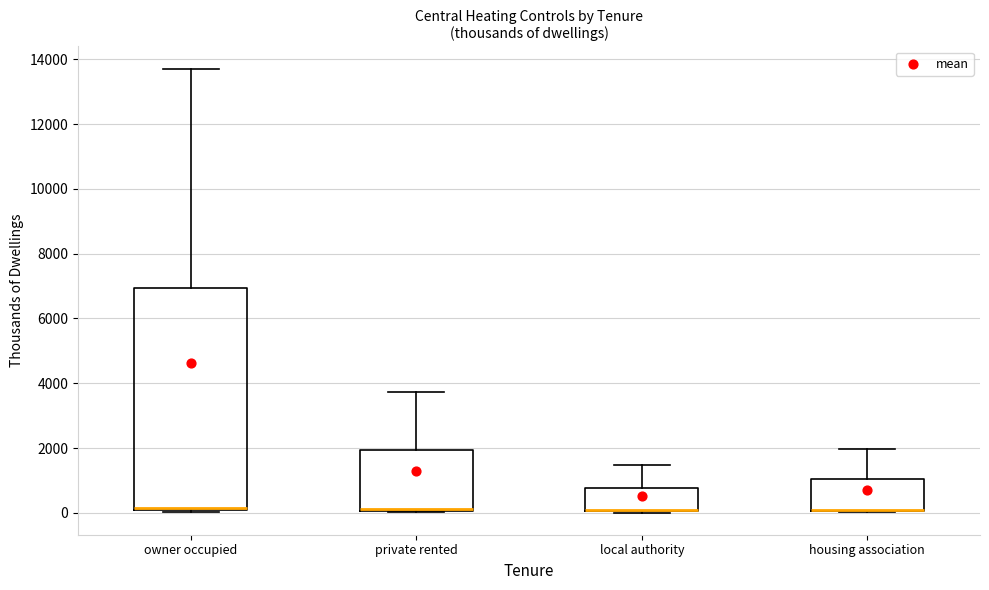

Reading left to right, read every box against the y-axis: the position of its median line, the range the box covers, and the ends of its whiskers. The values are not printed on the chart, so give them approximately, as read against the axis.

owner occupied: median 200, box 0 to 7000, whiskers 0 (just below the box's lower edge) to 13800
private rented: median 200 (drawn on the box's lower edge), box 0 to 2000, whiskers 0 to 3800
local authority: median 0 (drawn on the box's lower edge), box 0 to 800, whiskers 0 to 1400
housing association: median 0 (drawn on the box's lower edge), box 0 to 1000, whiskers 0 to 2000